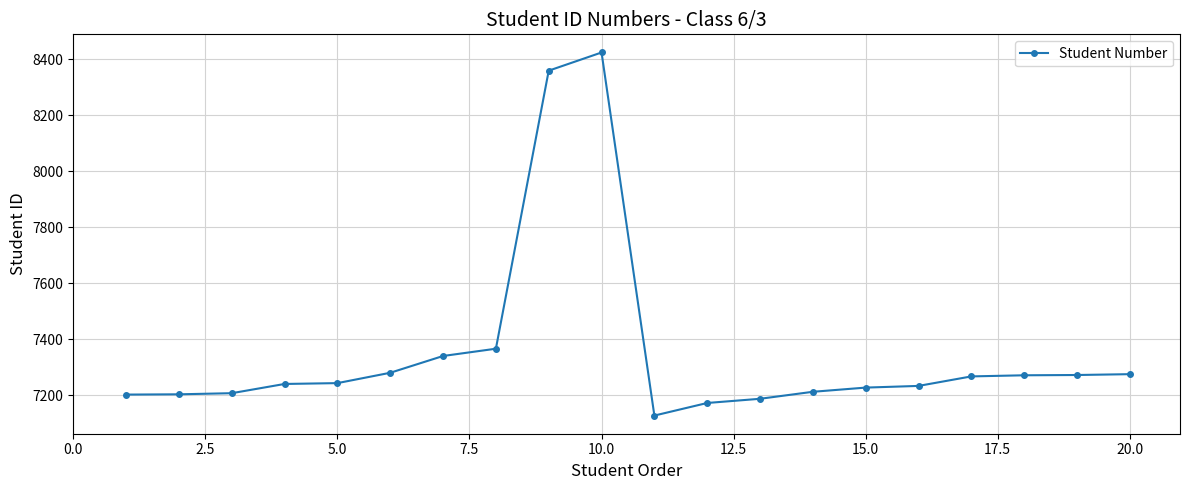

How many lines are shown in the chart?

1